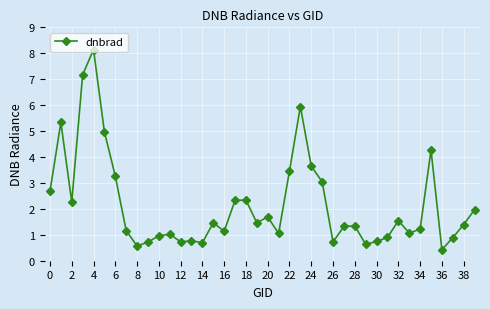

True or false: the data has more than 0 interior local peaks.

True